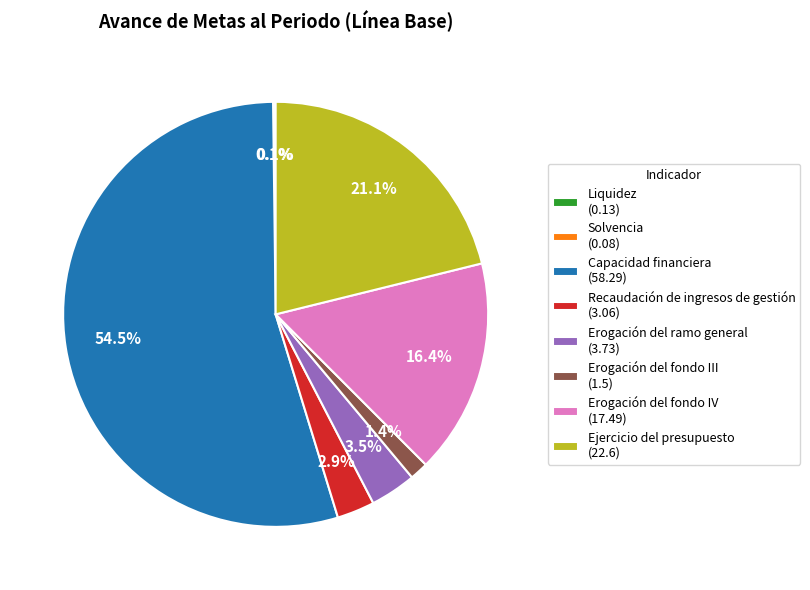

What is the largest slice in the pie chart?

Capacidad financiera